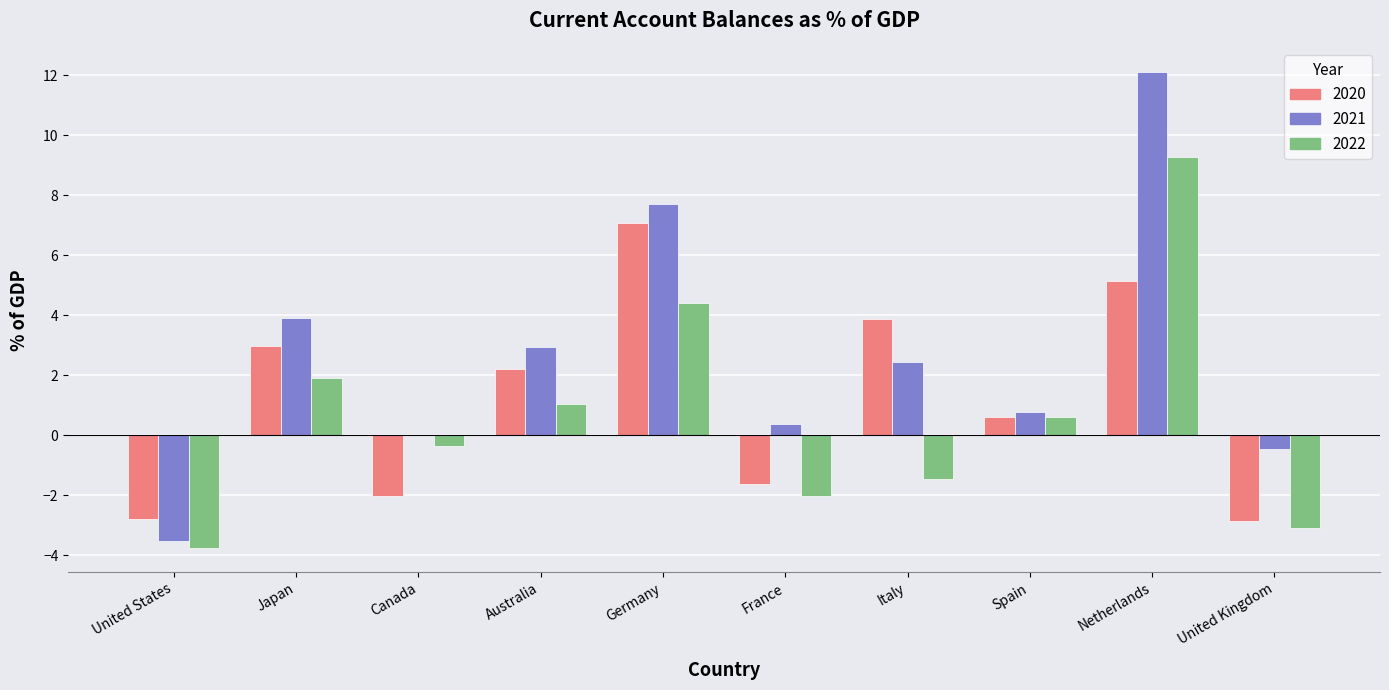

At which category is the sum across all series the highest?

Netherlands